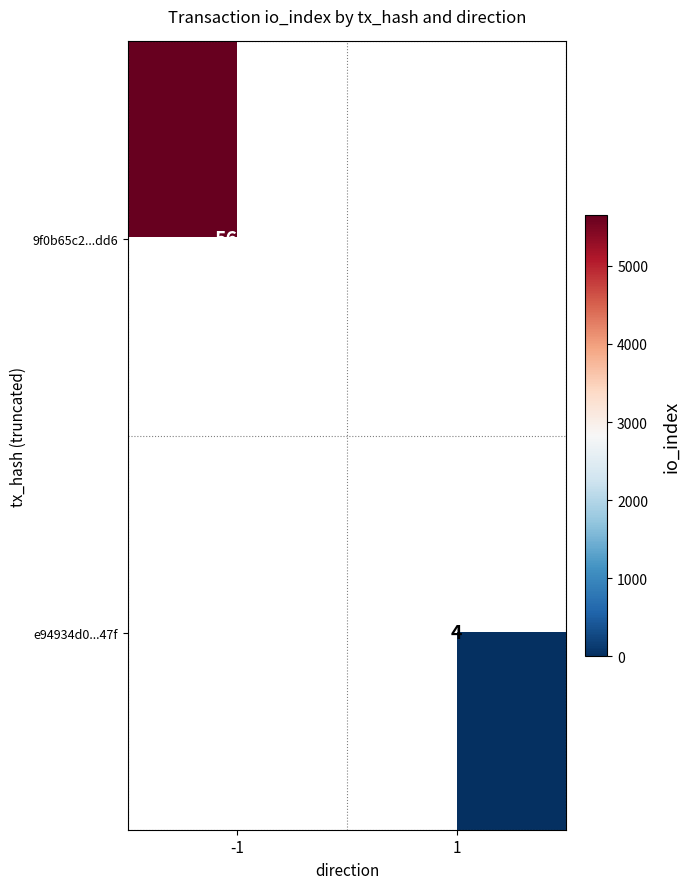

Is it true that 9f0b65c2...dd6 equals 8395 at -1?

False